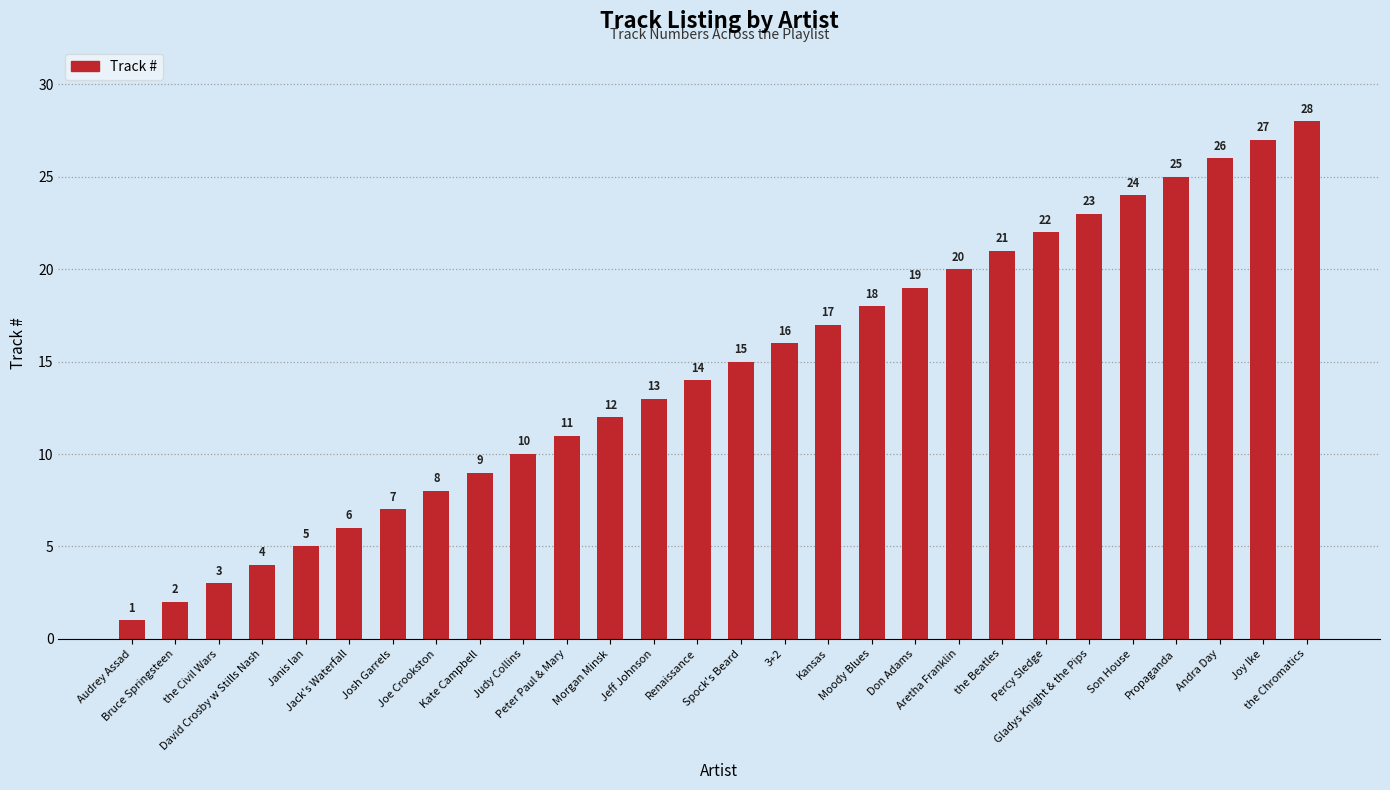

Reading left to right, what are all the values shown in this chart?

Audrey Assad=1	Bruce Springsteen=2	the Civil Wars=3	David Crosby w Stills Nash=4	Janis Ian=5	Jack's Waterfall=6	Josh Garrels=7	Joe Crookston=8	Kate Campbell=9	Judy Collins=10	Peter Paul & Mary=11	Morgan Minsk=12	Jeff Johnson=13	Renaissance=14	Spock's Beard=15	3+2=16	Kansas=17	Moody Blues=18	Don Adams=19	Aretha Franklin=20	the Beatles=21	Percy Sledge=22	Gladys Knight & the Pips=23	Son House=24	Propaganda=25	Andra Day=26	Joy Ike=27	the Chromatics=28